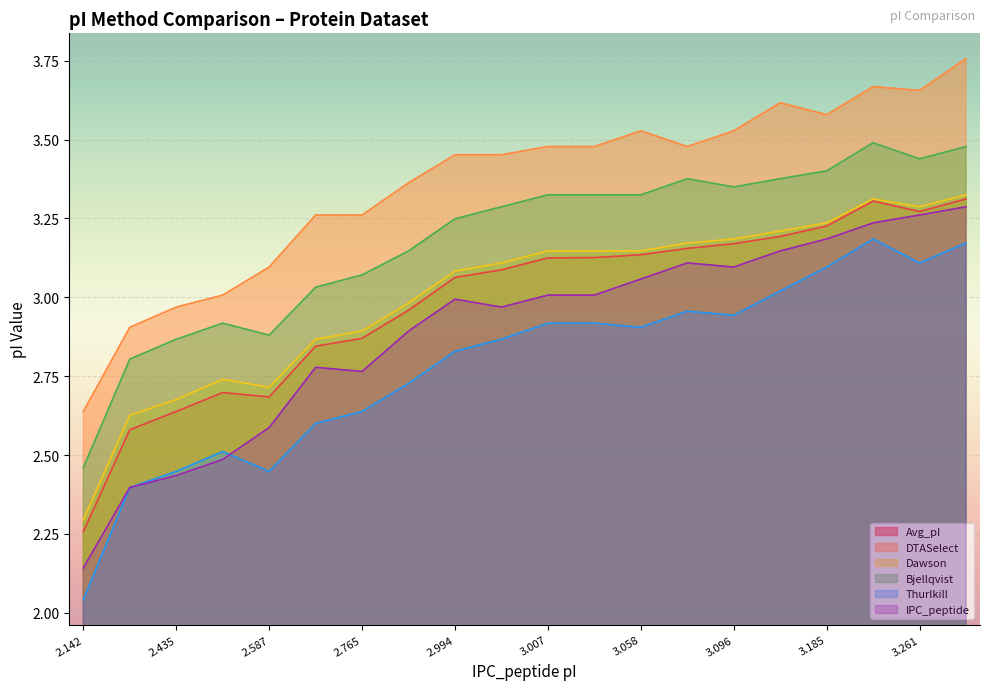

Which series has the largest total across all categories?

DTASelect